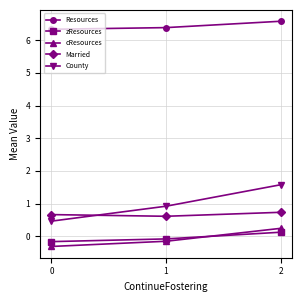

What is the total value across all series at 0?

7.0